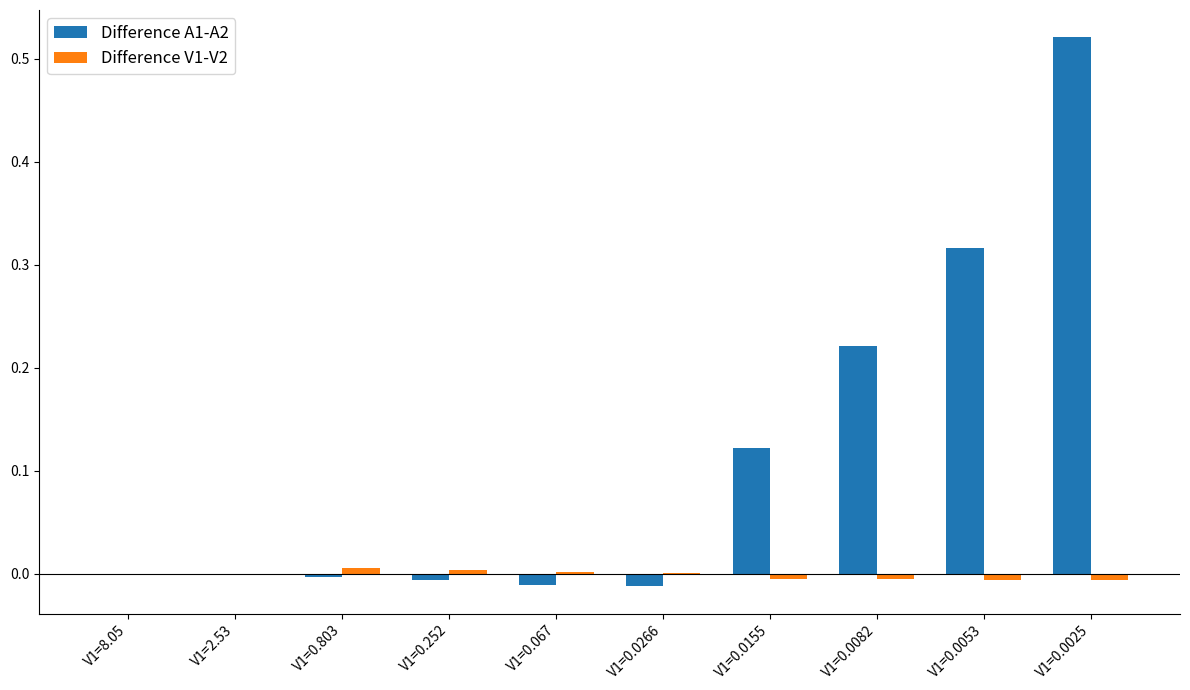

Is the value of Difference A1-A2 at V1=0.067 greater than the value of Difference V1-V2 at V1=0.0053?

No